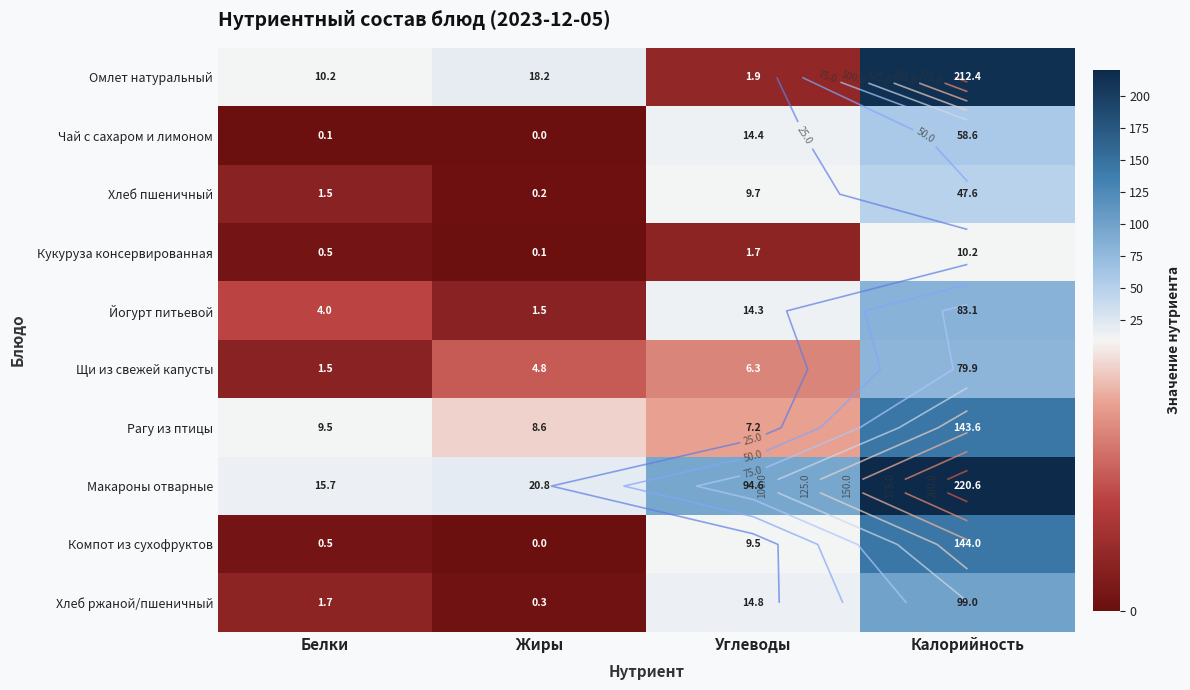

What is the sum of the Омлет натуральный values at Углеводы and Калорийность?

214.3